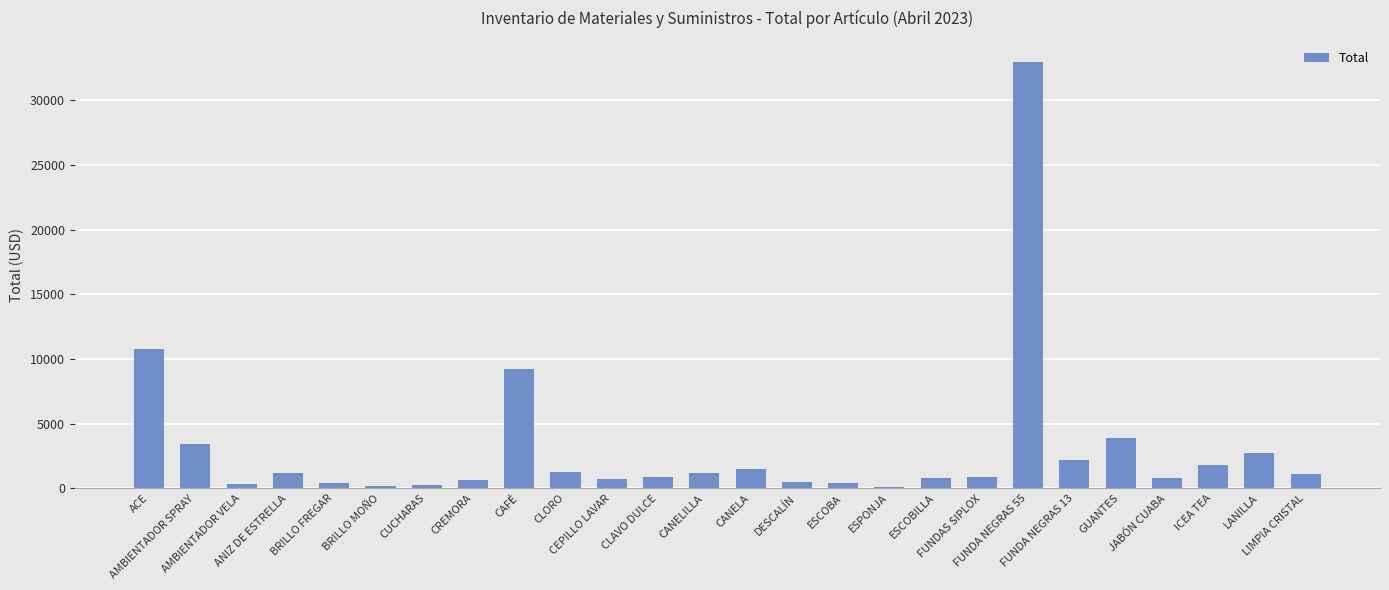

What is the greatest value displayed?

32940.0